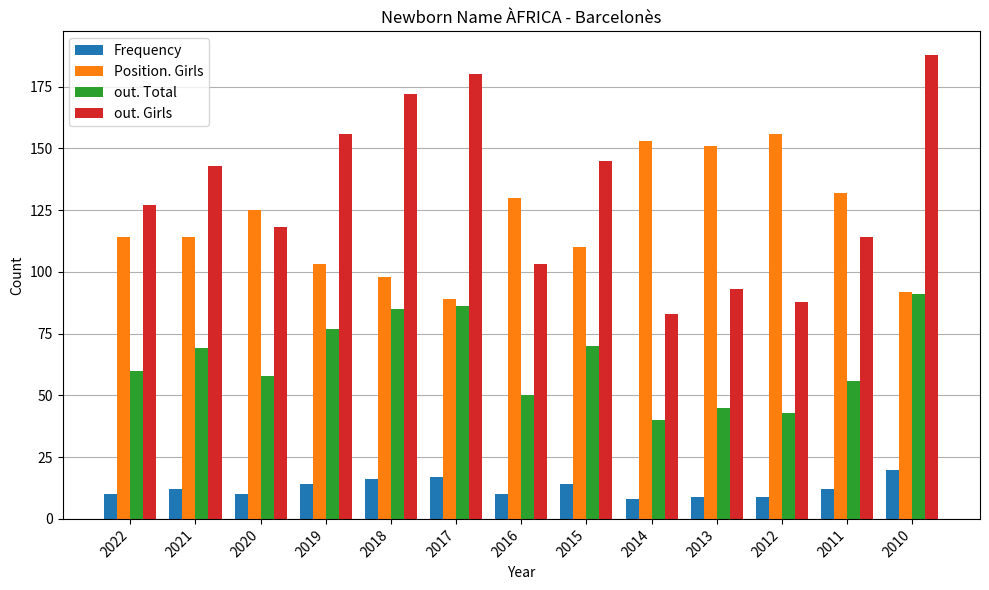

Reading left to right, extract all data points from this chart.

Frequency: 10	12	10	14	16	17	10	14	8	9	9	12	20
Position. Girls: 114	114	125	103	98	89	130	110	153	151	156	132	92
out. Total: 60	69	58	77	85	86	50	70	40	45	43	56	91
out. Girls: 127	143	118	156	172	180	103	145	83	93	88	114	188